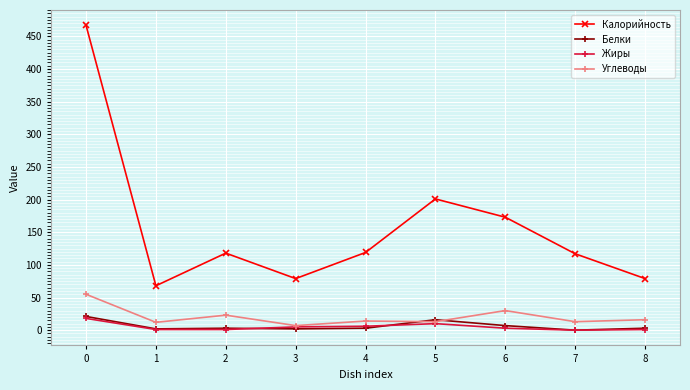

How many values in the Углеводы series are below 14?

4